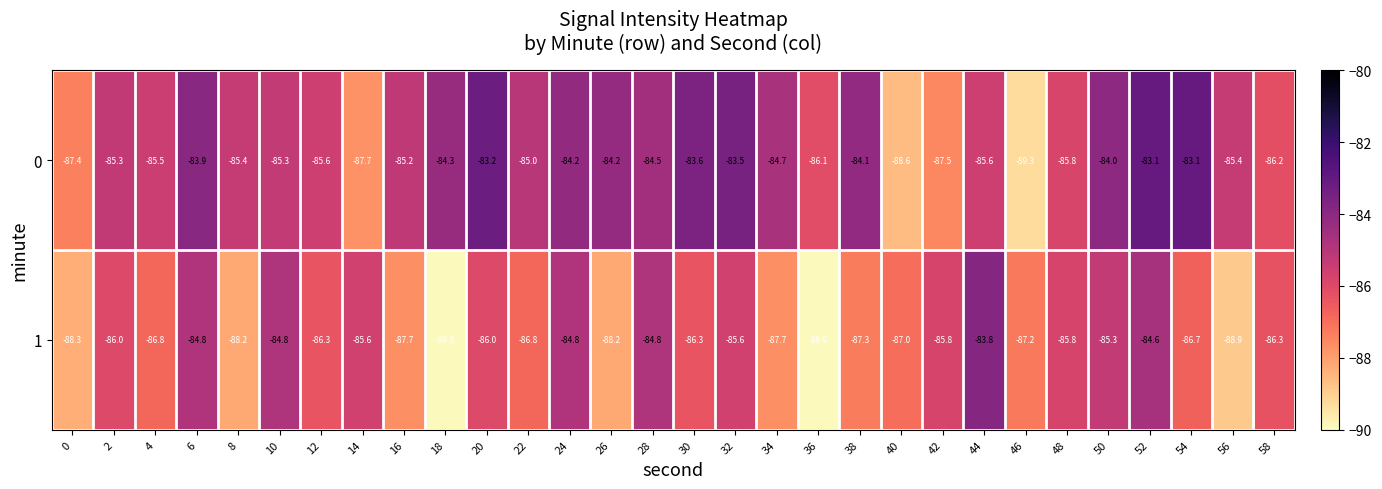

What is the spread (max minus min) of values at 4?

1.3